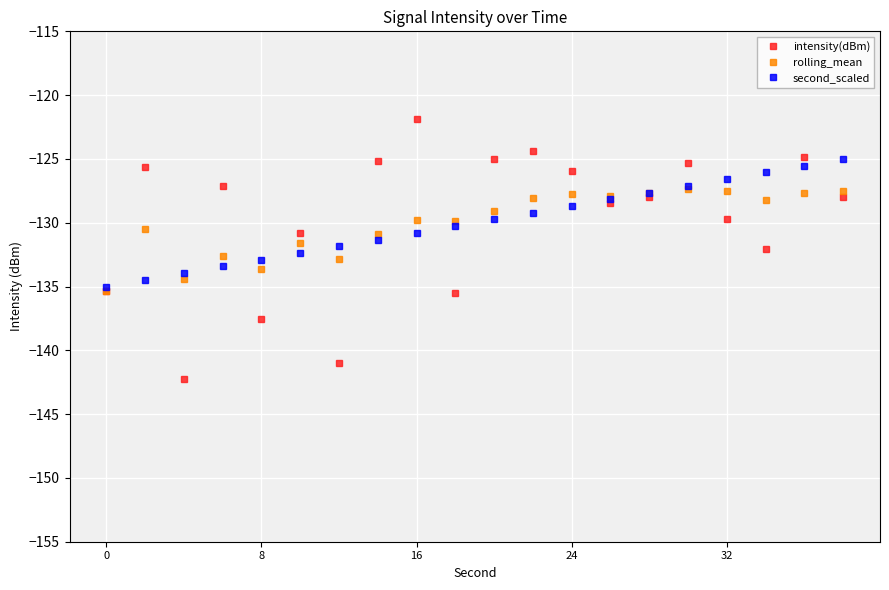

What is the maximum value for rolling_mean?

-127.3